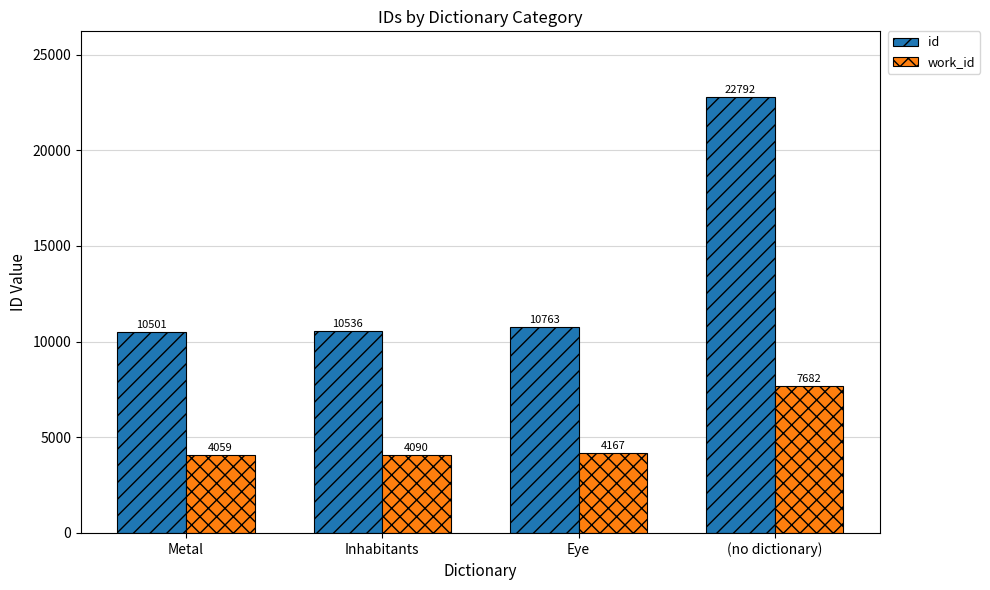

Is the value of id at Eye greater than the value of work_id at Metal?

Yes